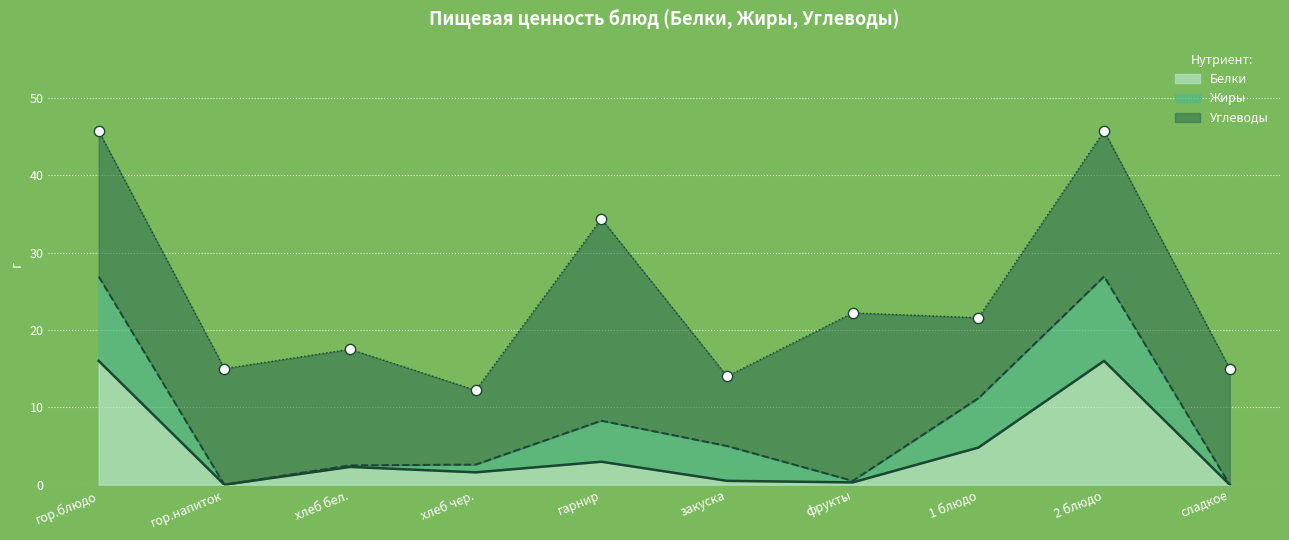

What are all the series names shown in the legend?

Белки, Жиры, Углеводы